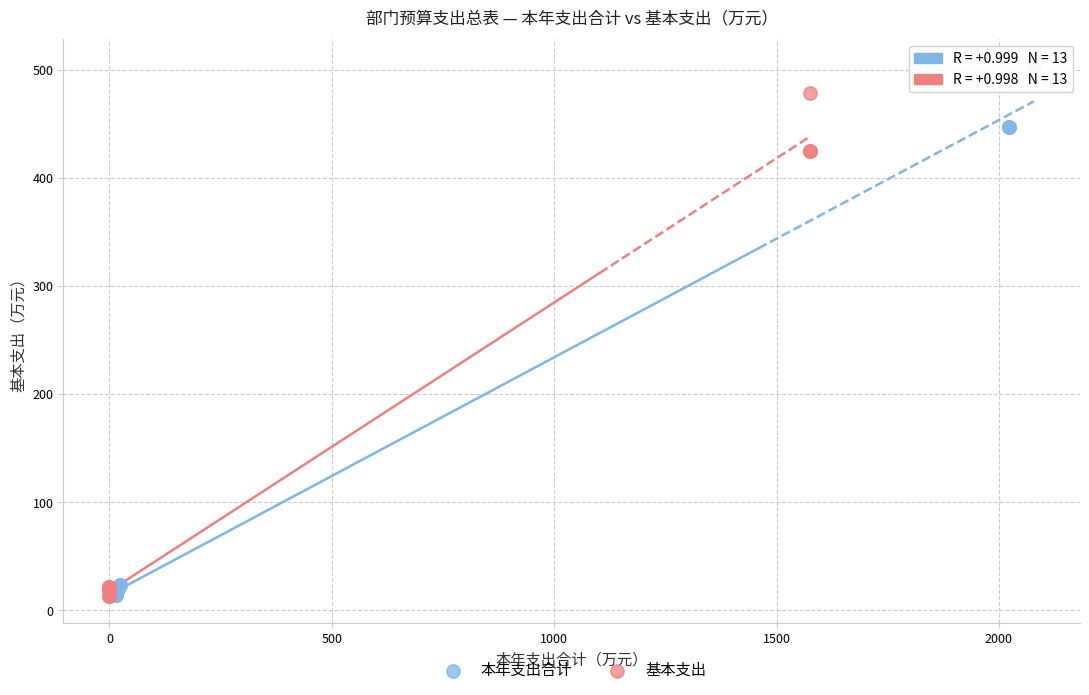

Which series has the widest spread of Y values?

本年支出合计